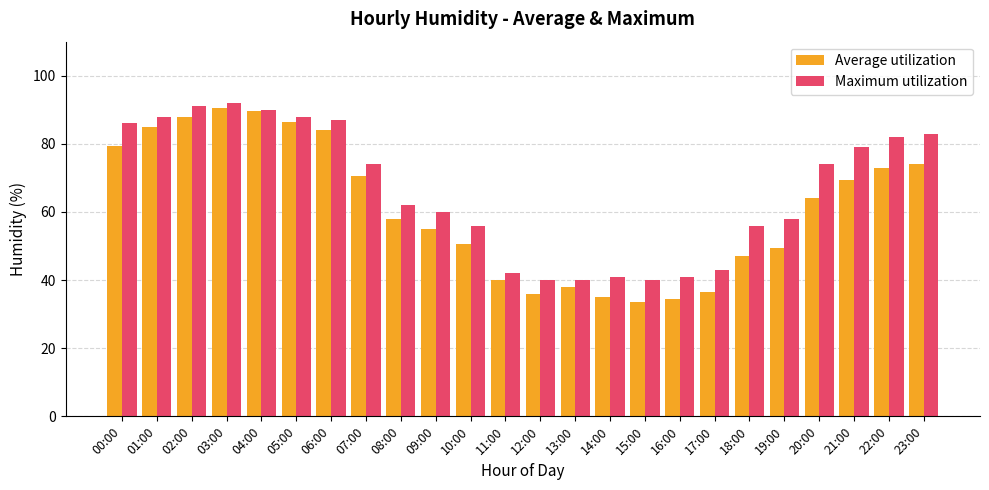

Does the chart contain any negative values?

No